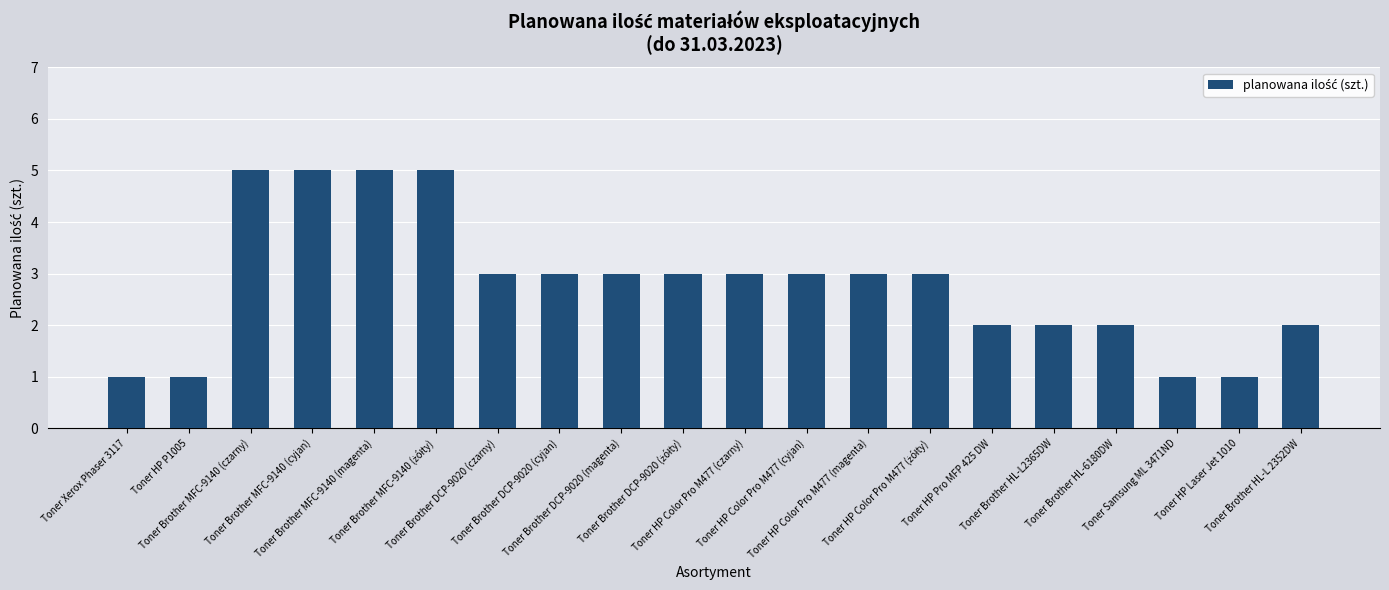

What is the average value?

3